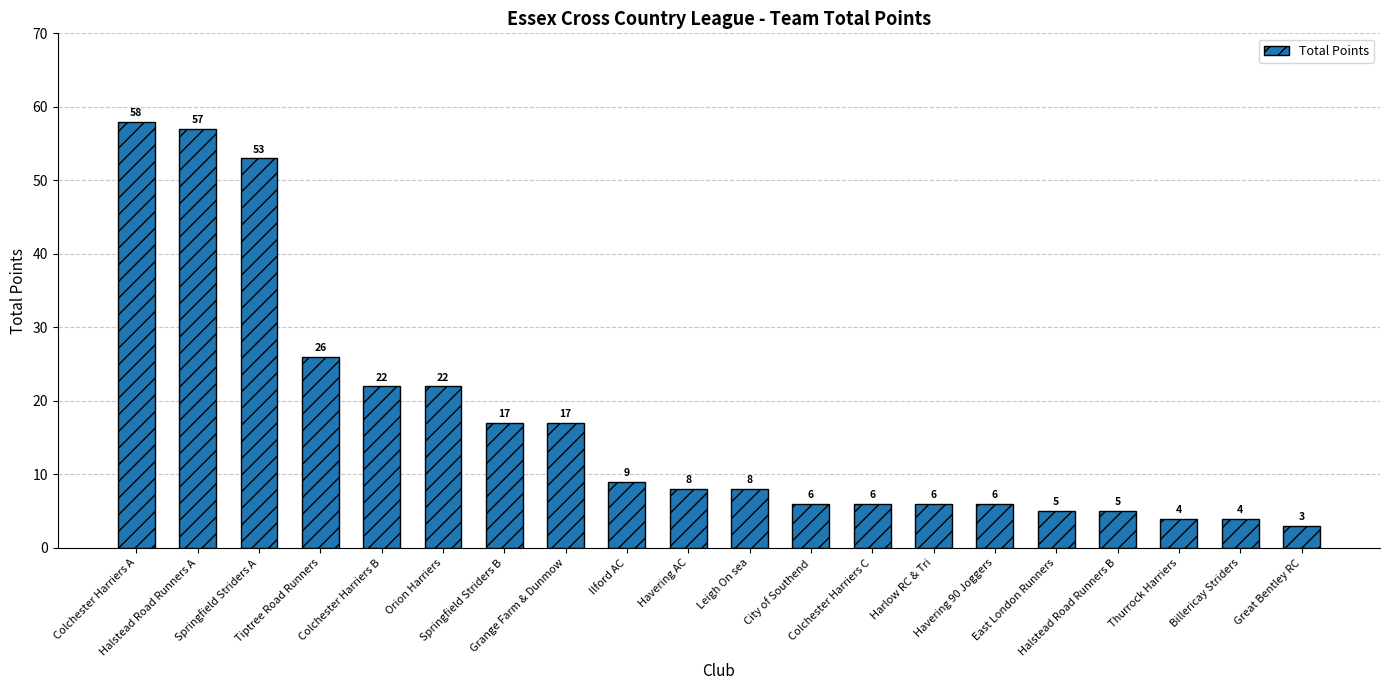

Approximately how many times larger is the value at Havering 90 Joggers compared to East London Runners?

1.2